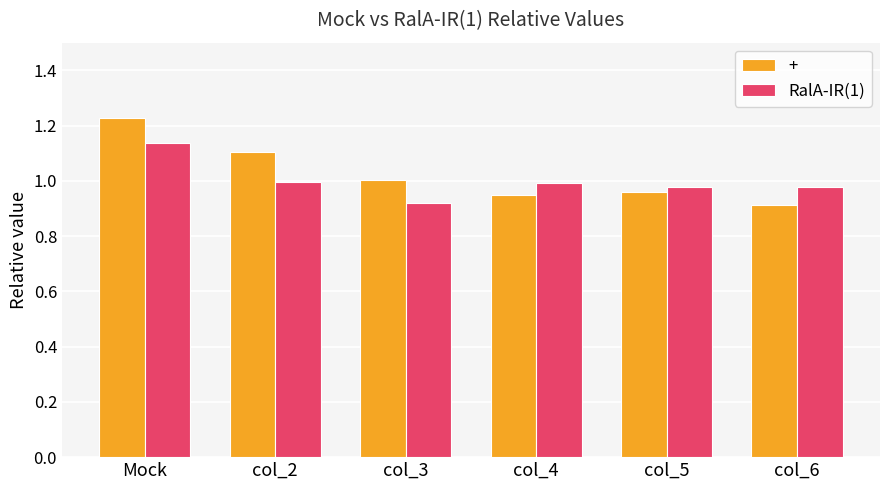

List the series in order of their peak value, highest first.

+, RalA-IR(1)